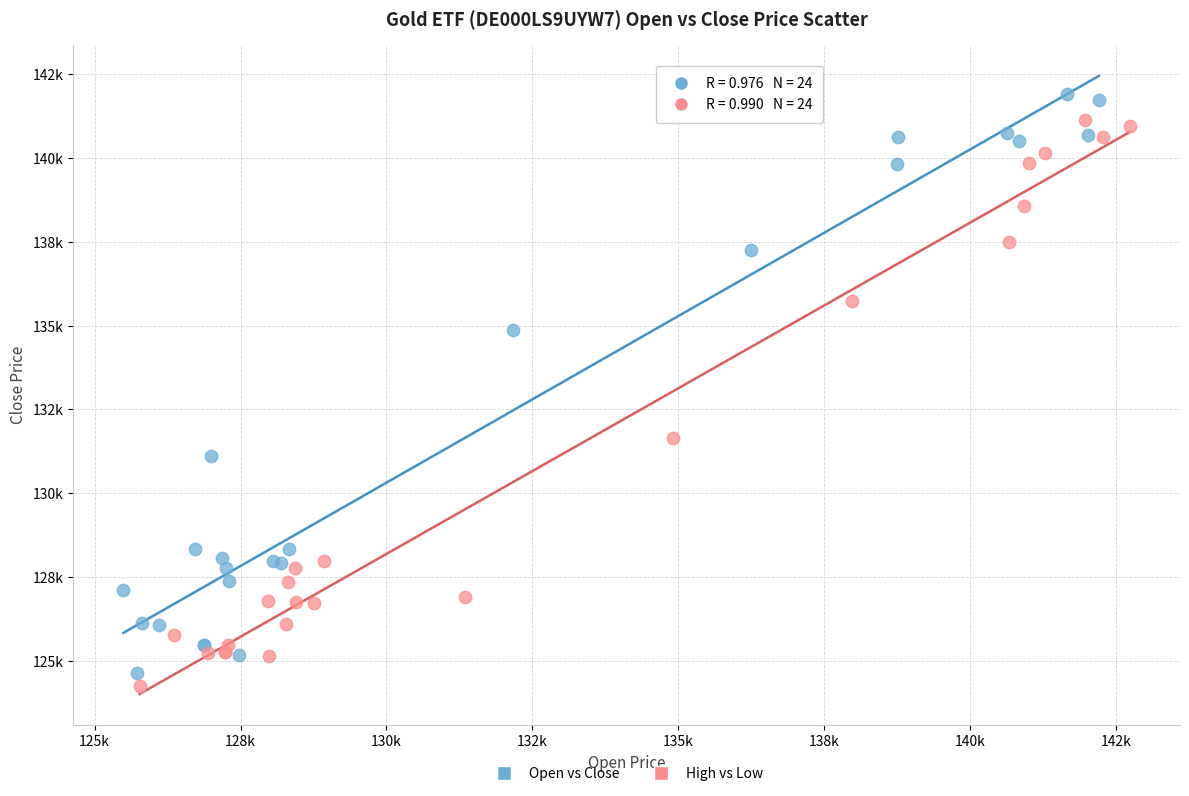

Which series contains the lowest Y value?

High vs Low